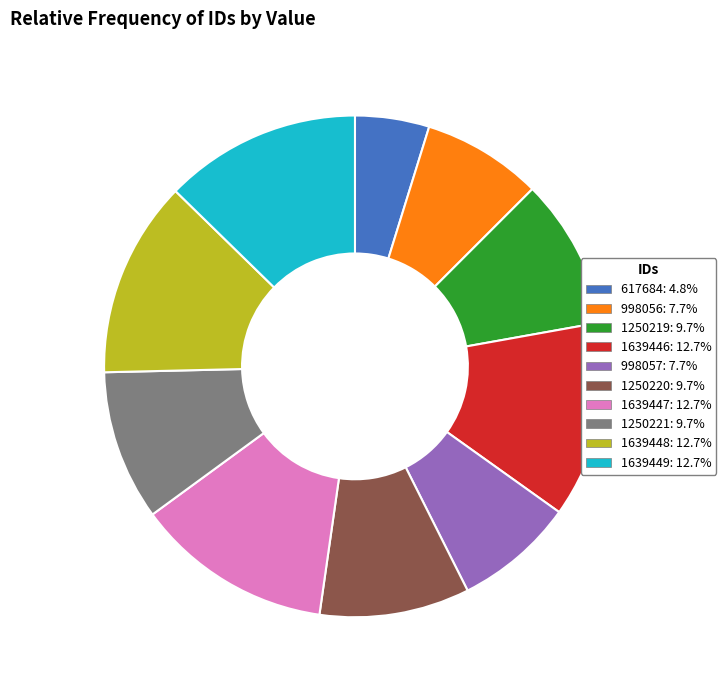

Which category has the smallest portion of the pie?

617684